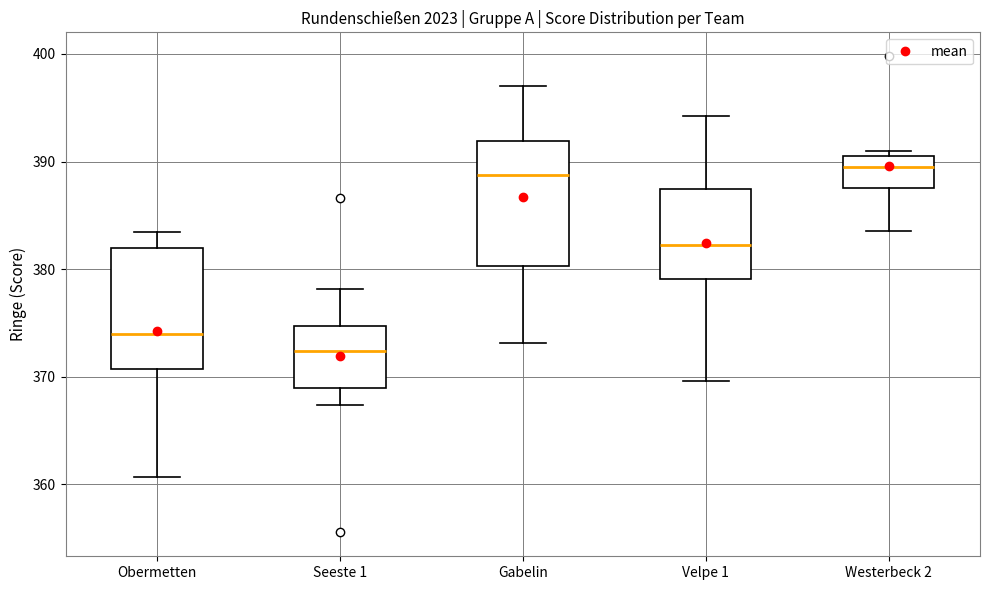

Where does the median line of the box for Obermetten sit on the y-axis? The values are not printed on the chart, so give them approximately, as read against the axis.

374